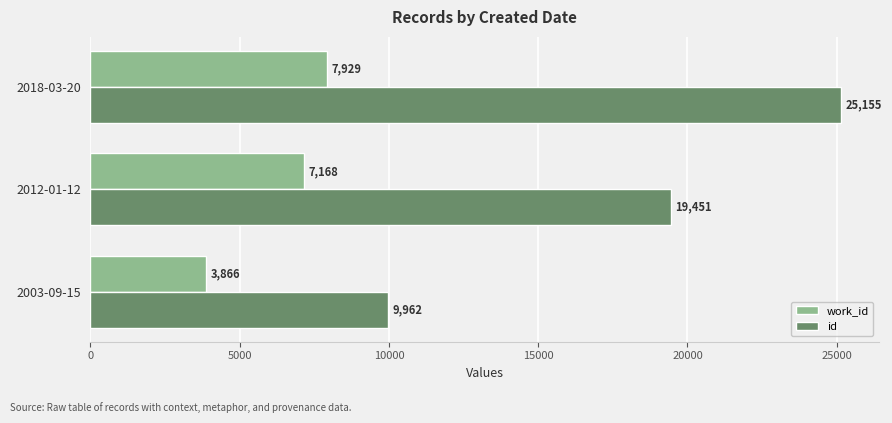

At which category is the sum across all series the highest?

2018-03-20